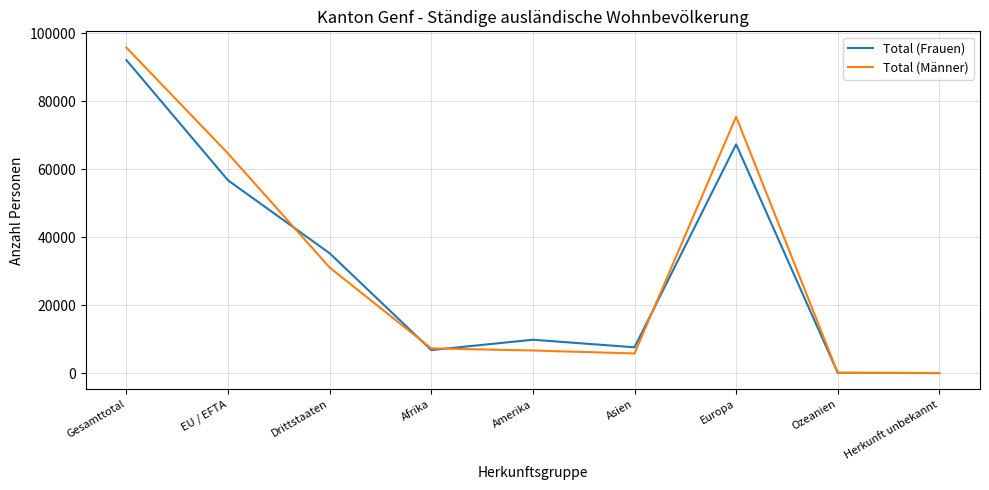

Which label corresponds to the largest value in the chart?

Gesamttotal